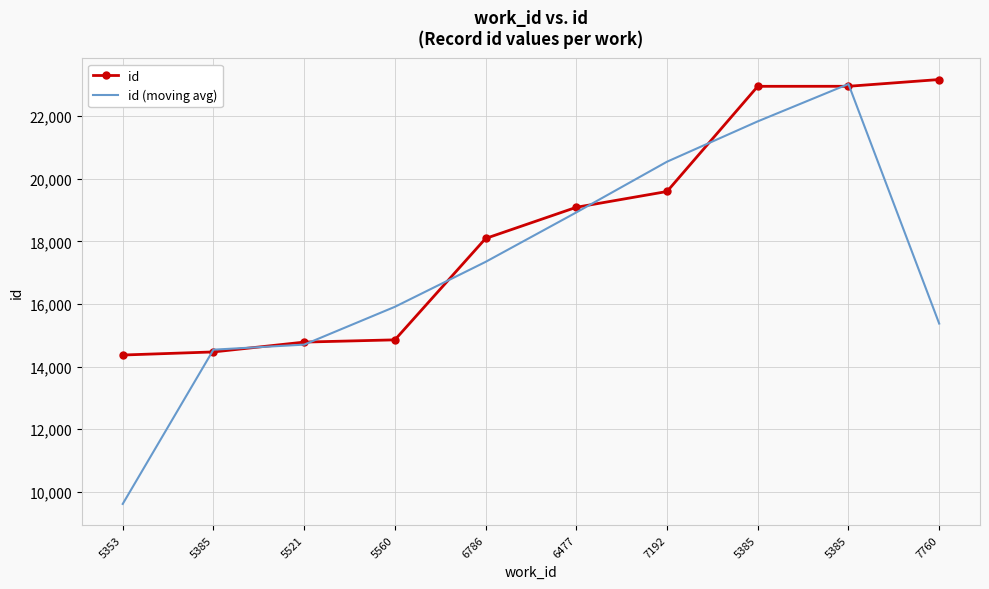

Which series has the largest total across all categories?

id